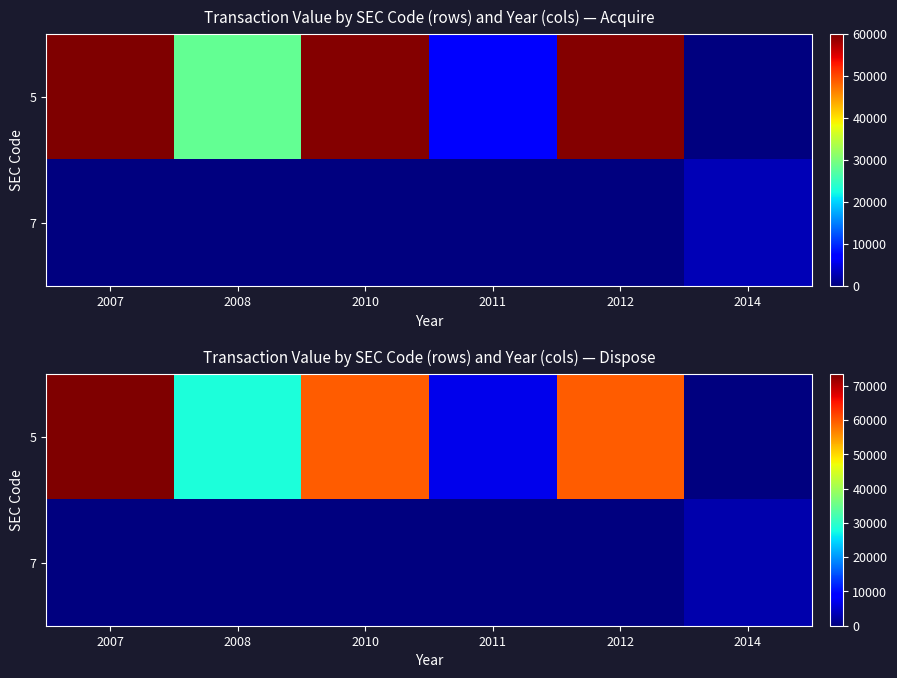

Which series has the widest spread of values?

5